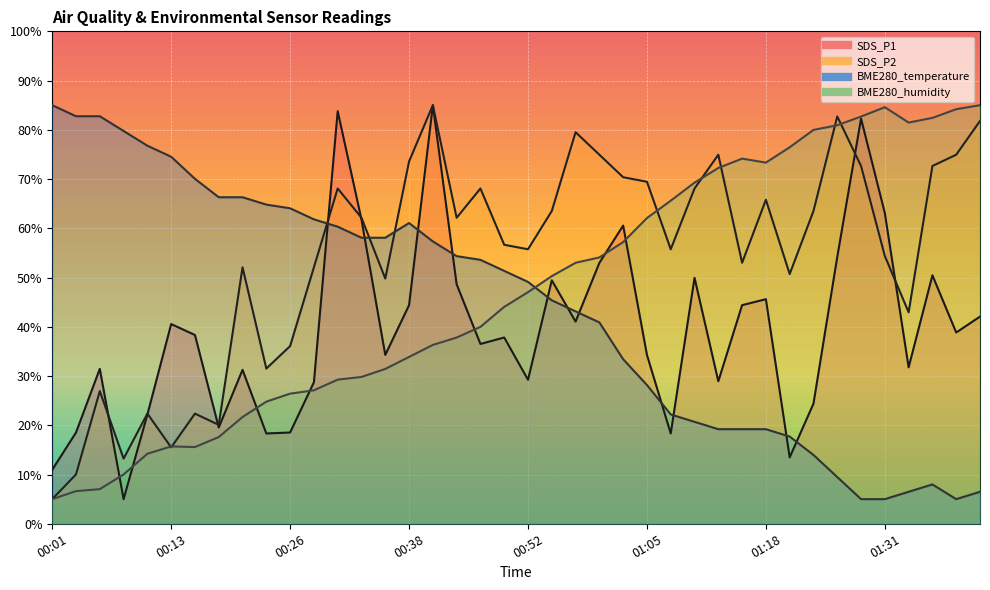

List the series in order of their overall mean, lowest first.

SDS_P1, BME280_temperature, BME280_humidity, SDS_P2